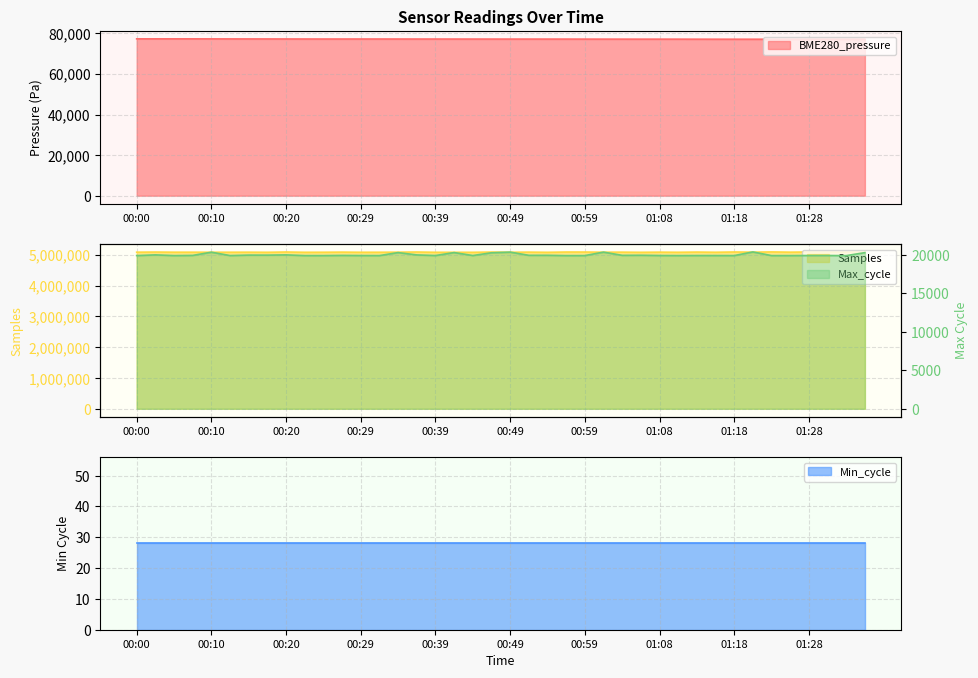

What is the difference between the maximum and minimum values in the Max_cycle series?

478.0